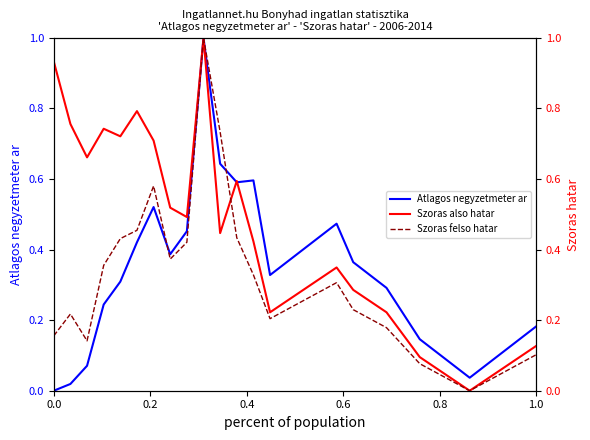

List the series in order of their peak value, lowest first.

Atlagos negyzetmeter ar, Szoras also hatar, Szoras felso hatar